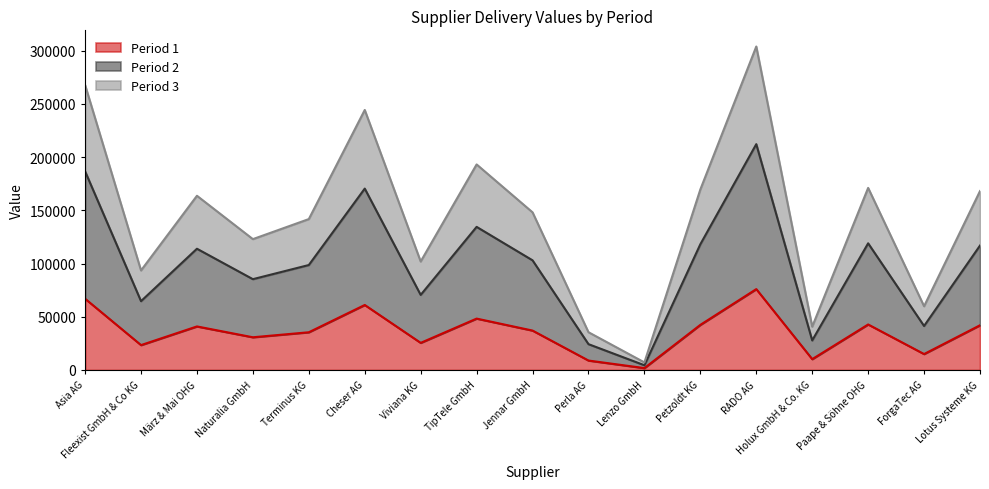

Rank the series by their maximum value, from highest to lowest.

Period 3, Period 2, Period 1